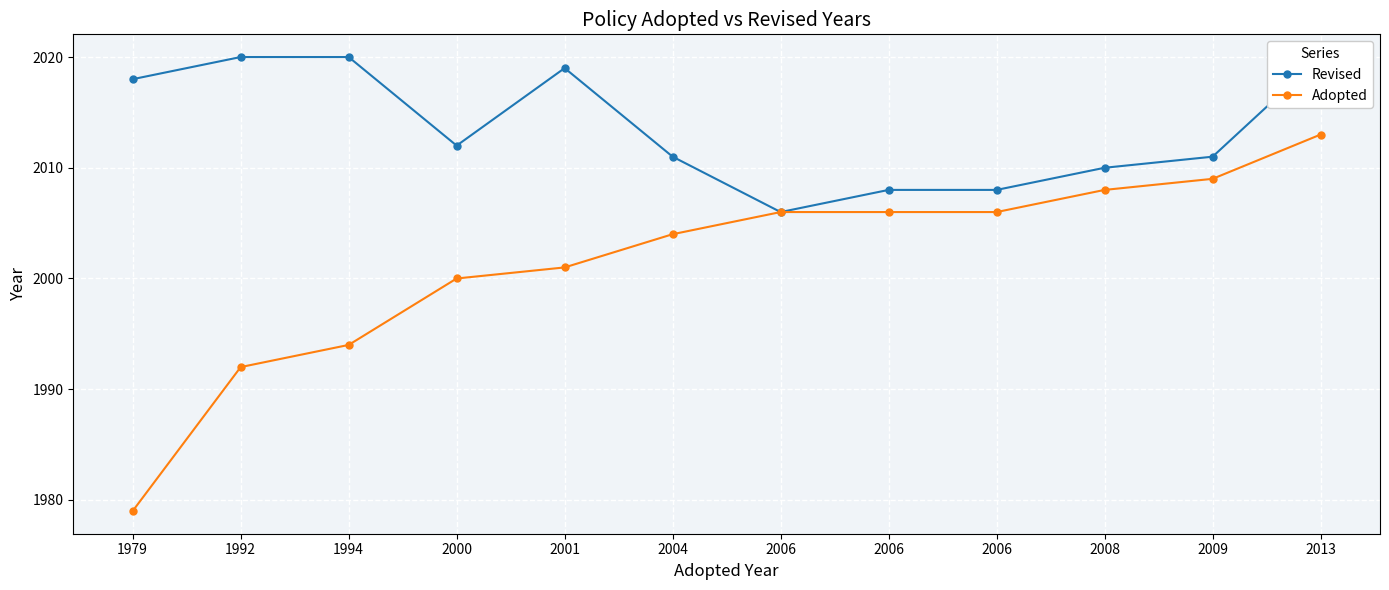

Which category has the highest value in the Revised series?

1992